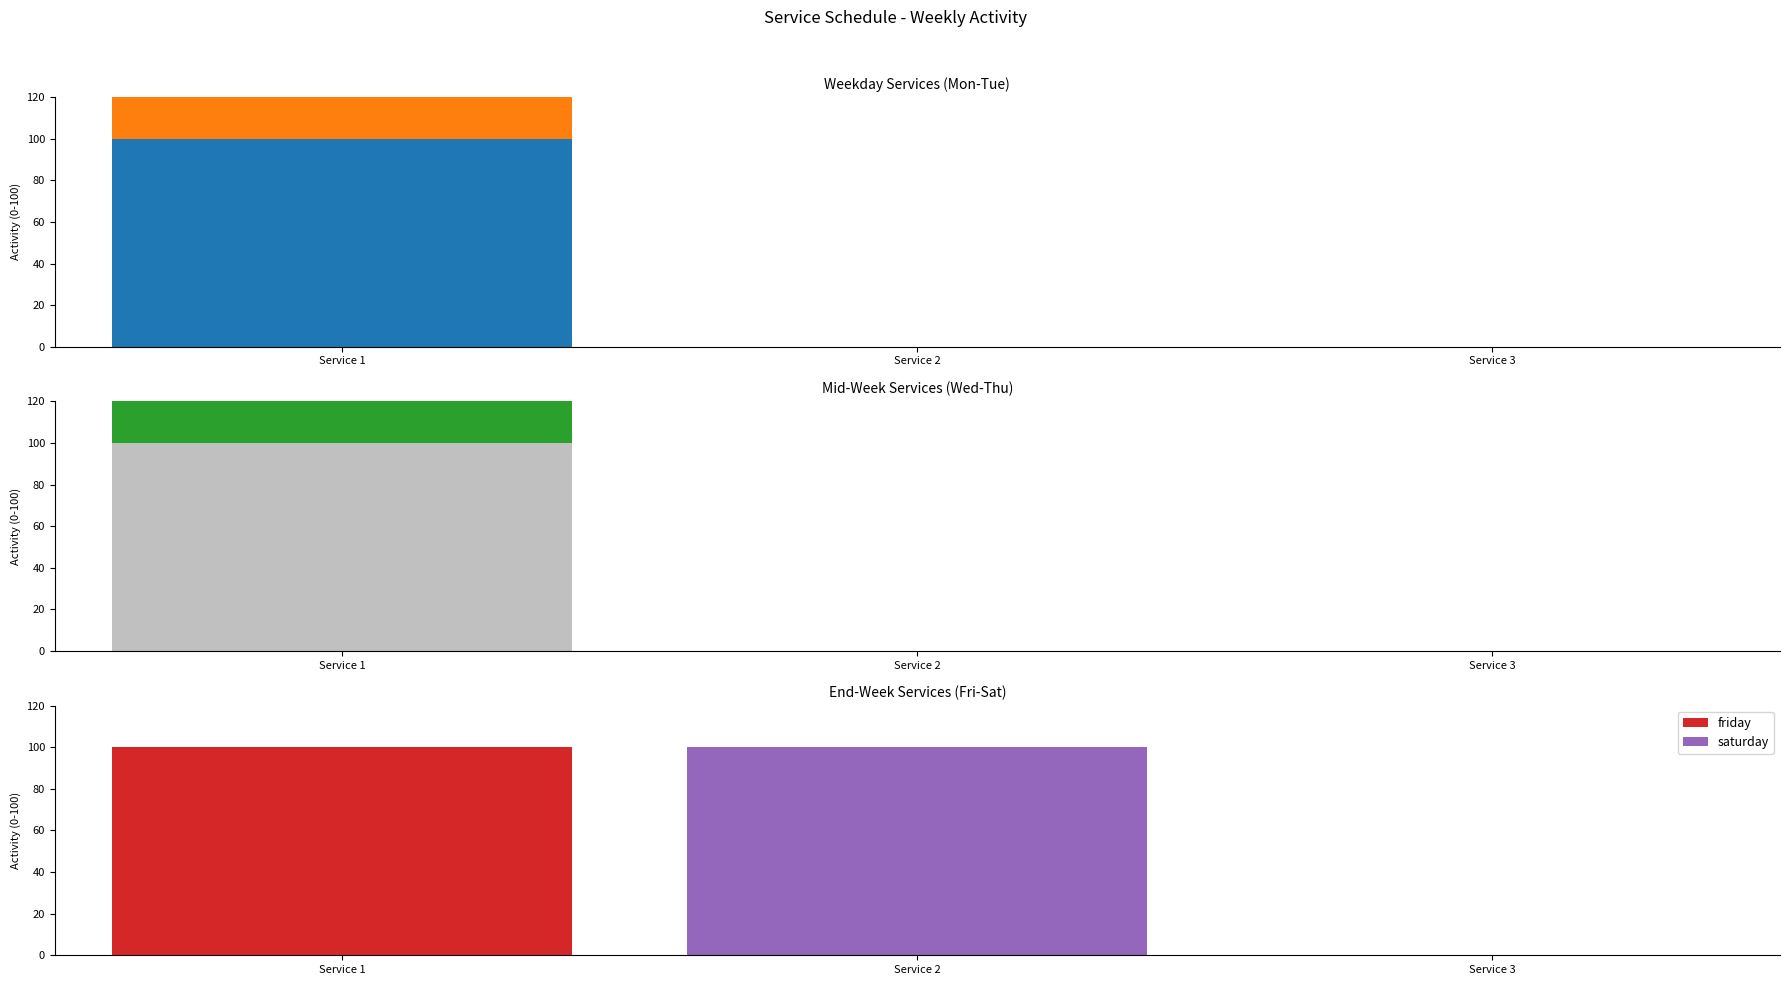

Count the number of categories in the chart.

3